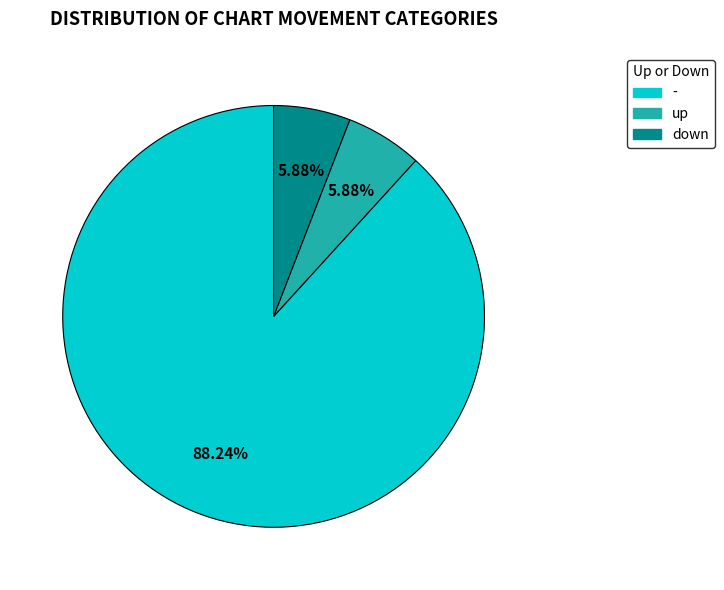

What percentage do up and down together represent?

11.8%